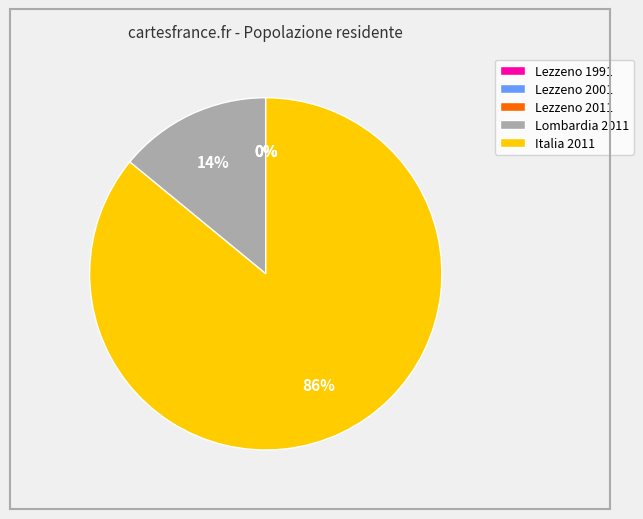

To the nearest percent, what is the difference between the largest and smallest slice percentages?

86%